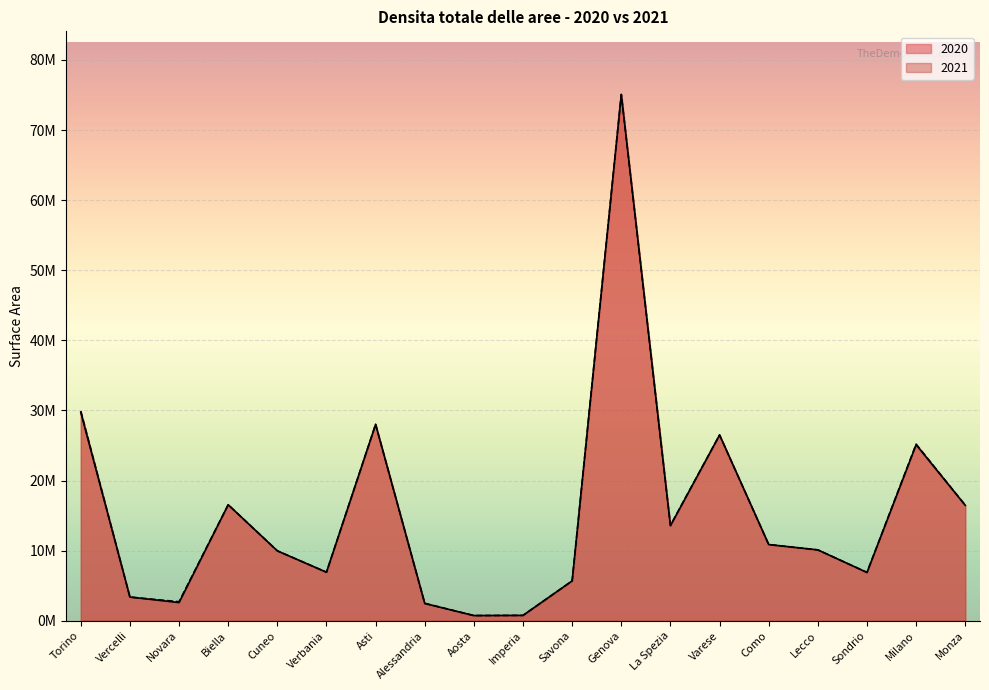

Does the chart display data point markers on the line(s)?

No